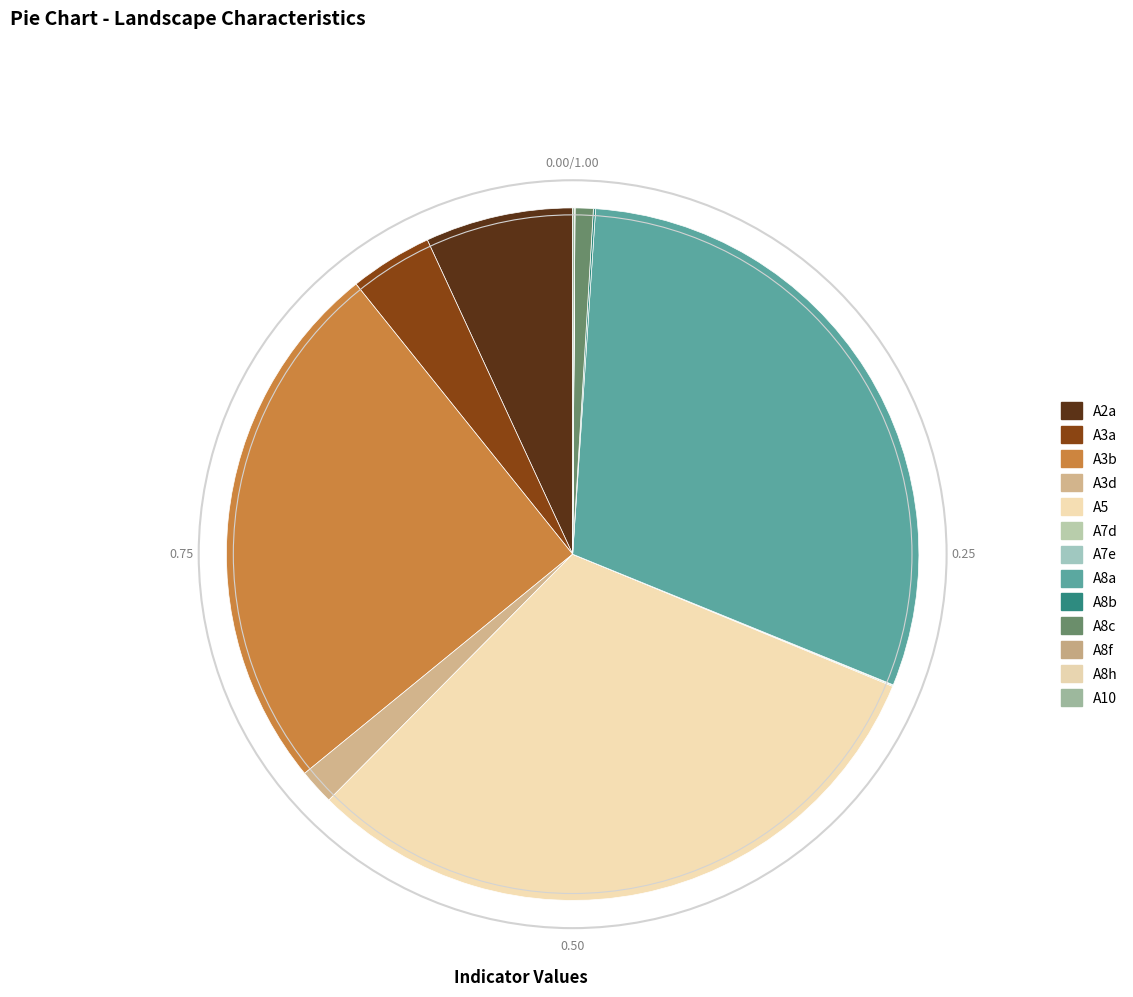

Is the sum of A3b and A8a greater than half?

Yes